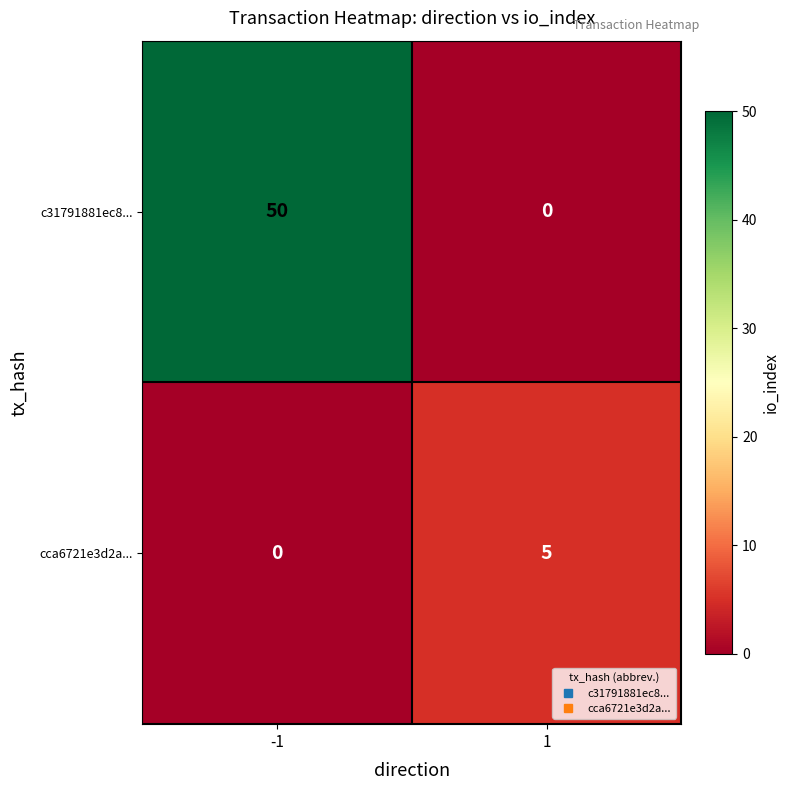

Reading left to right, extract all data points from this chart.

c31791881ec8...: -1=50	1=0
cca6721e3d2a...: -1=0	1=5